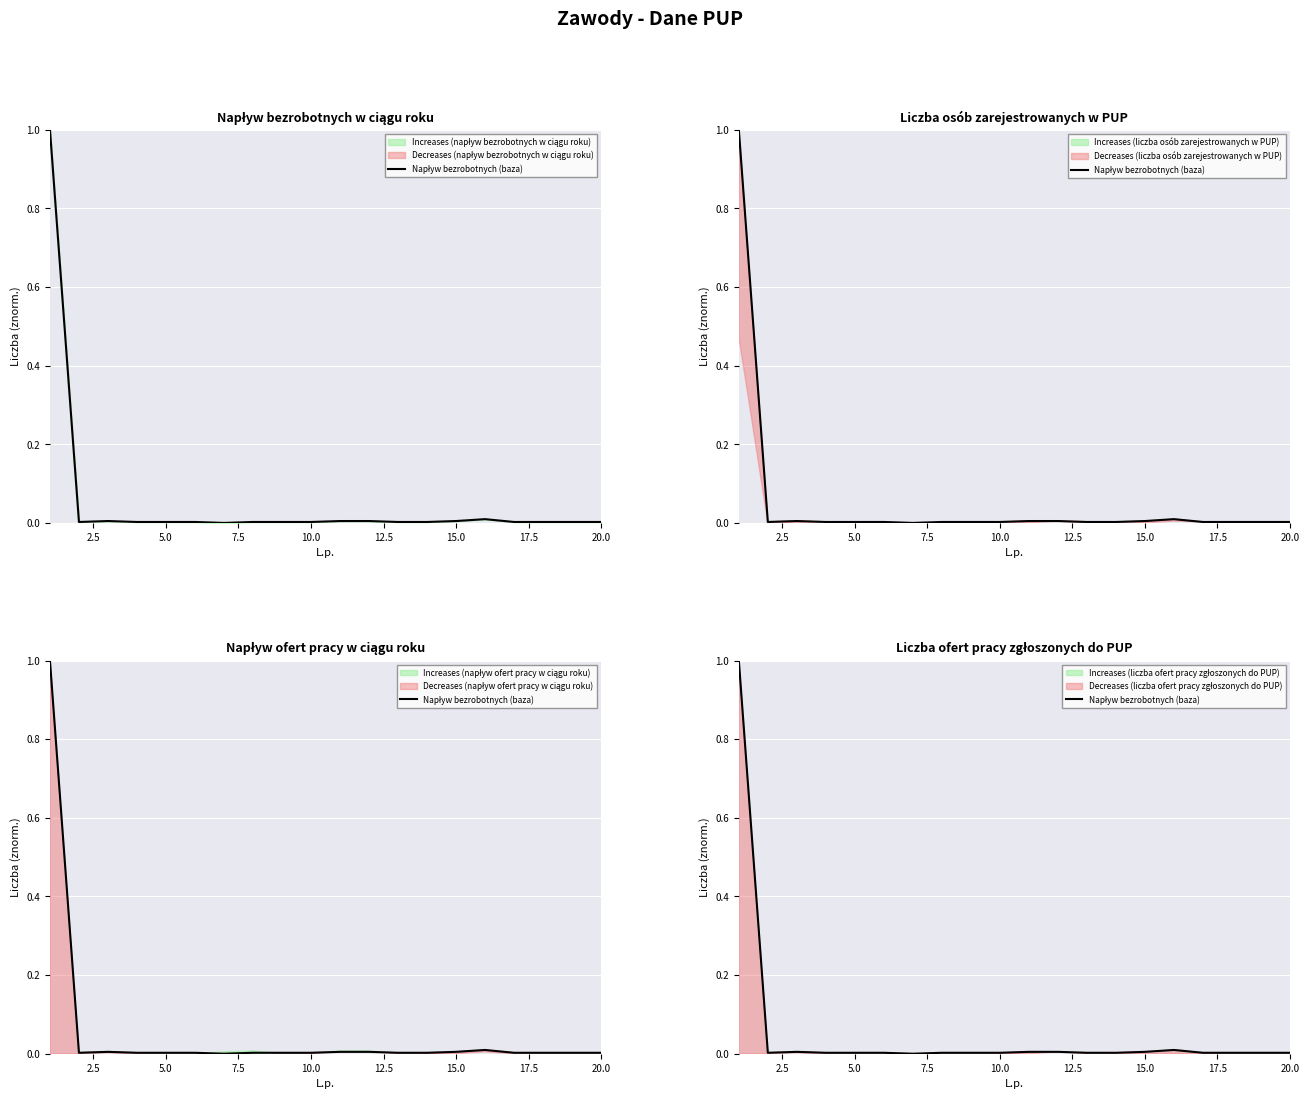

At which label is the value closest to 0?

15.0